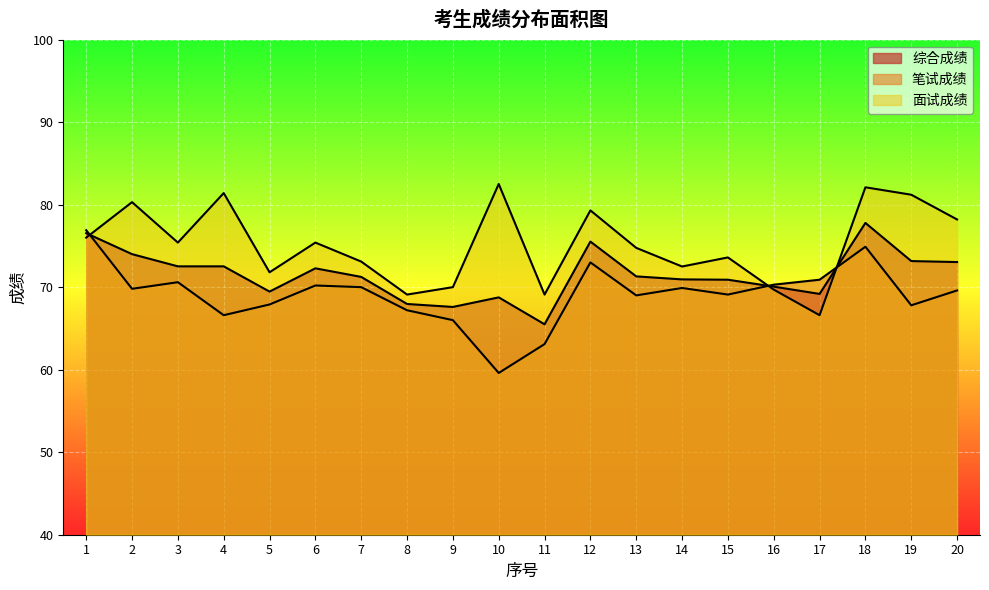

How many interior local peaks does the 面试成绩 series have?

7